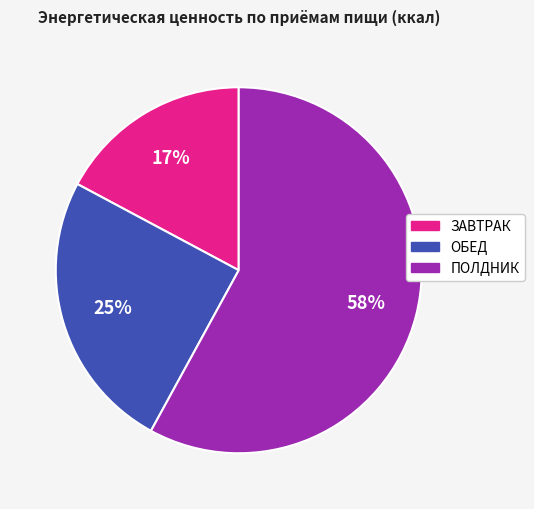

Approximately how many times larger is the value at ЗАВТРАК compared to ПОЛДНИК?

0.3